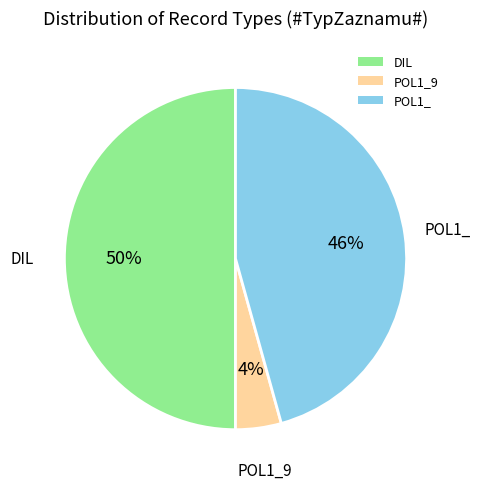

Approximately how many times larger is the value at DIL compared to POL1_?

1.1